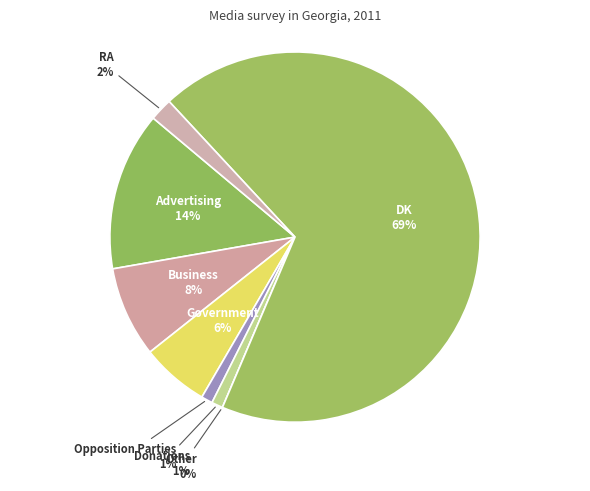

Combined, do RA and Business account for over 50%?

No